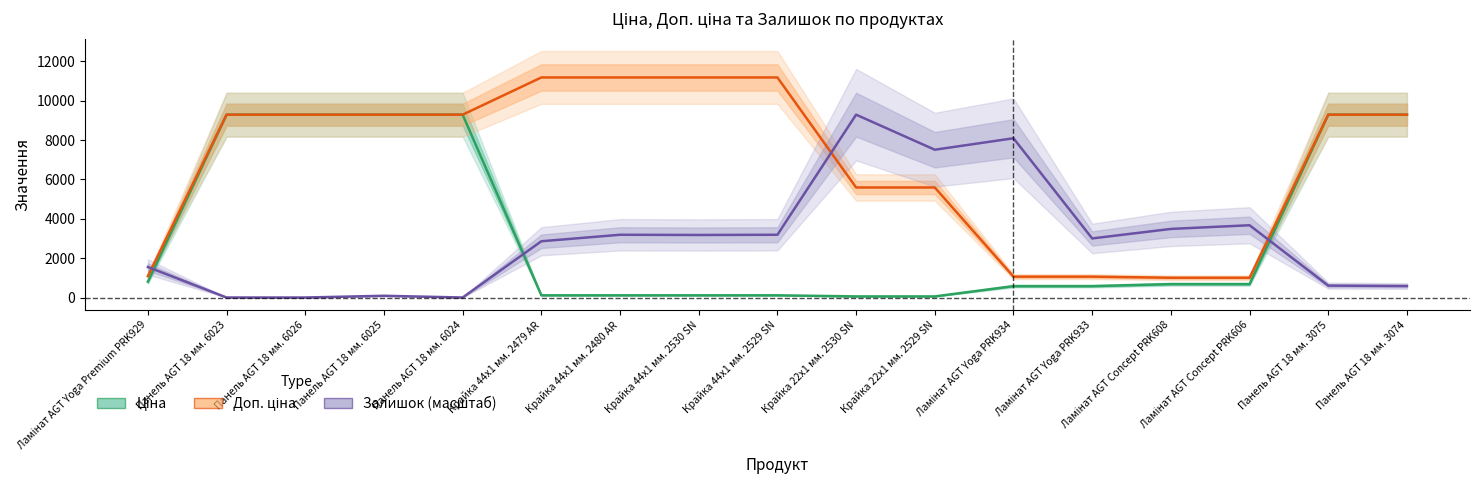

Reading left to right, what are all the values shown in this chart?

Ціна: 802.1	9290.5	9290.5	9290.5	9290.5	111.8	111.8	111.8	111.8	55.9	55.9	578.1	578.1	679.8	679.8	9290.5	9290.5
Доп. ціна: 1087.0	9290.5	9290.5	9290.5	9290.5	11182.0	11182.0	11182.0	11182.0	5591.0	5591.0	1060.0	1060.0	1004.1	1004.1	9290.5	9290.5
Залишок (масштаб): 1550.2	0.0	0.0	88.0	0.0	2858.6	3188.4	3177.5	3188.4	9290.5	7509.3	8092.1	3001.5	3485.3	3672.2	604.7	582.7